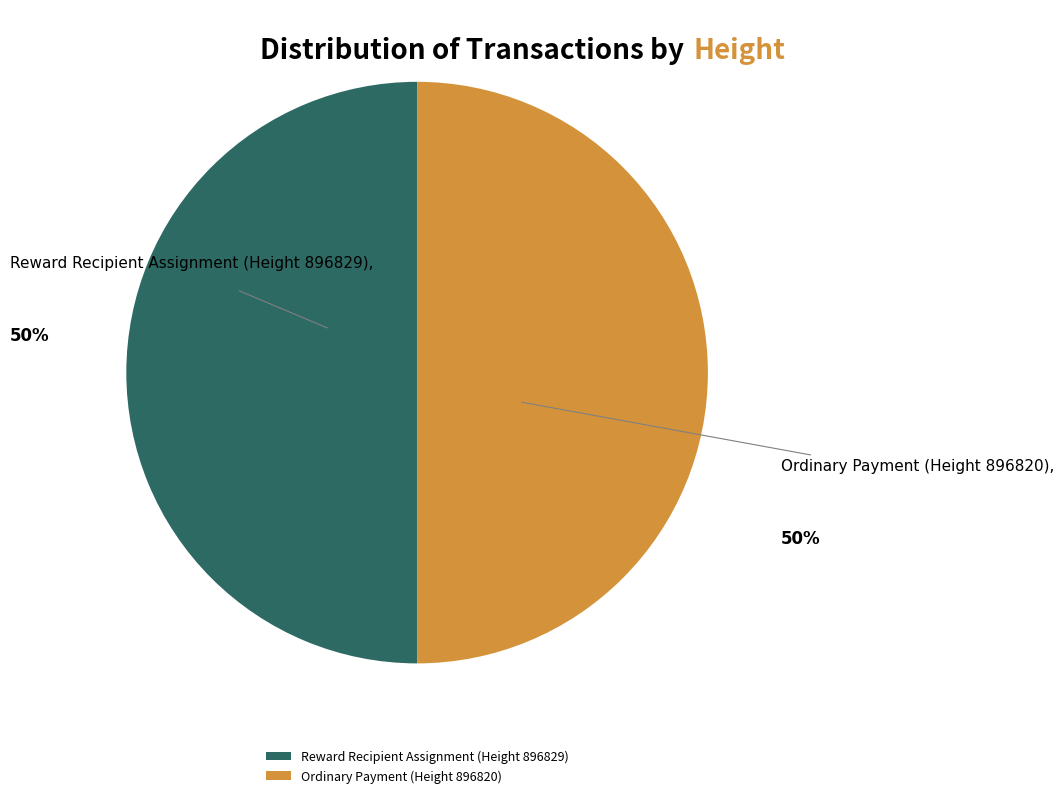

Approximately how many times larger is the value at Reward Recipient Assignment (Height 896829) compared to Ordinary Payment (Height 896820)?

1.0